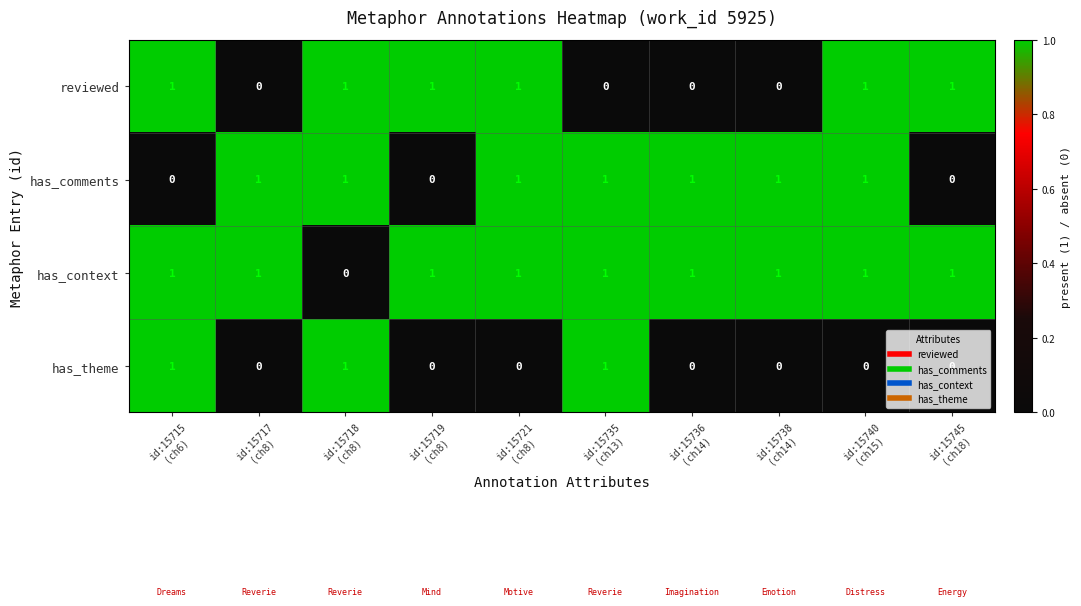

At how many categories does at least one series exceed 0?

10